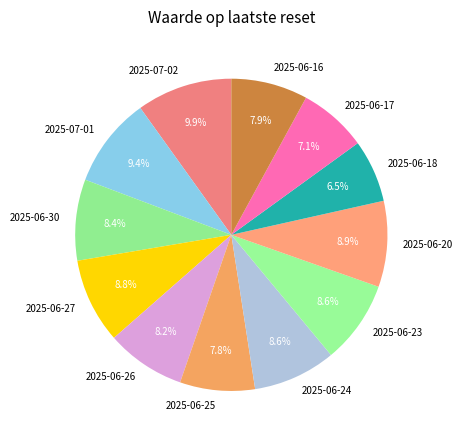

What is the ratio of the value at 2025-06-23 to the value at 2025-06-16?

1.1